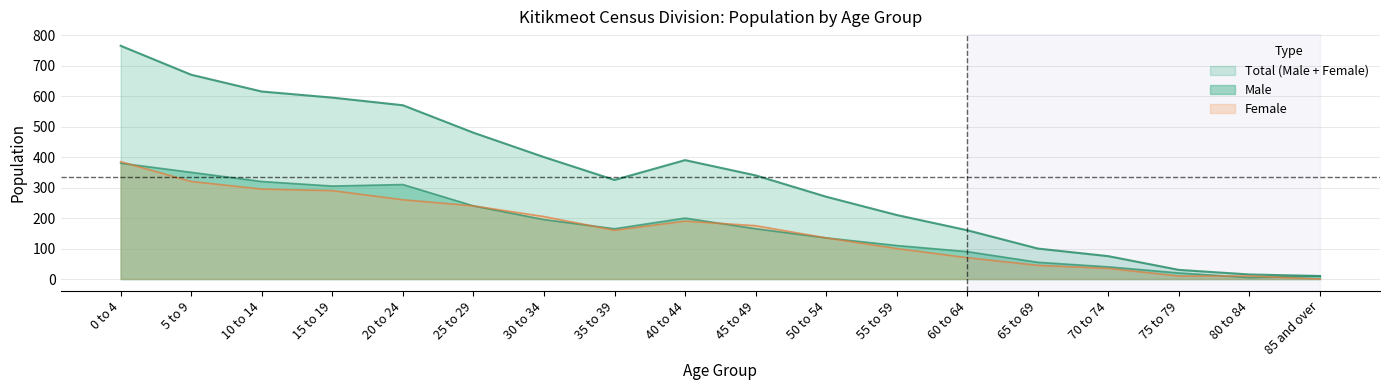

Where do Male and Female first cross each other?

0 to 4 and 5 to 9